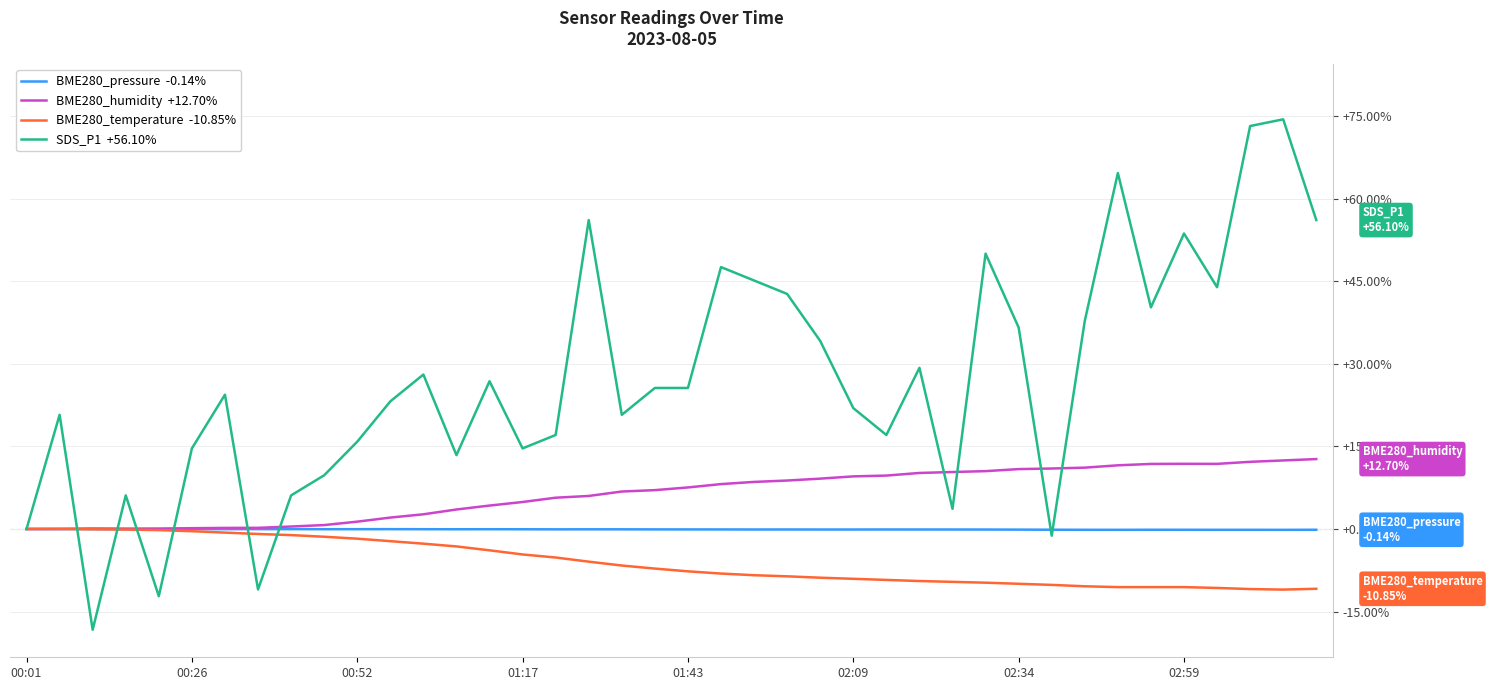

What is the greatest value displayed?

74.4